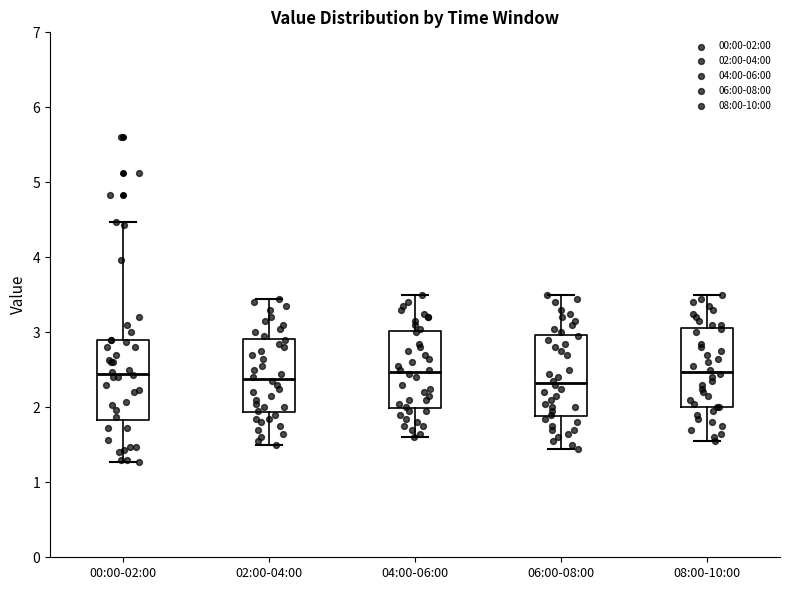

Where is the lower edge of the box for 02:00-04:00 on the y-axis? The values are not printed on the chart, so give them approximately, as read against the axis.

1.9